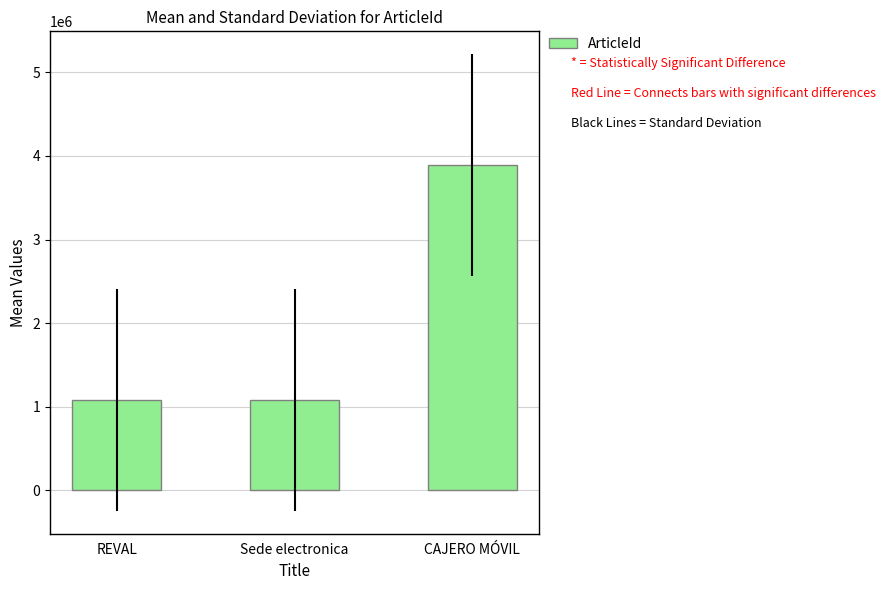

True or false: the data shows 1082807 at REVAL.

True